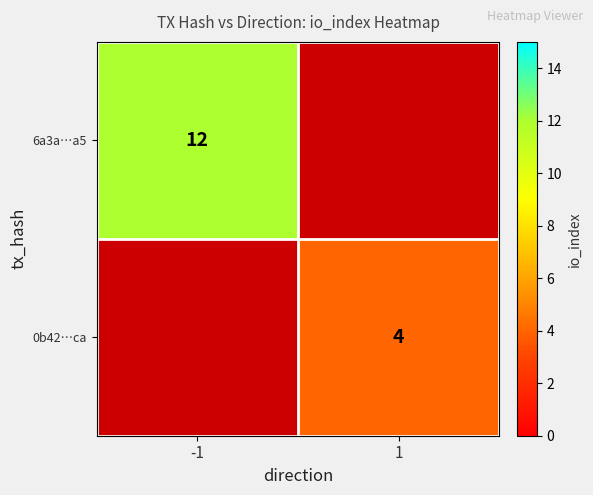

The 6a3a…a5 series shows 17 at -1. True or false?

False